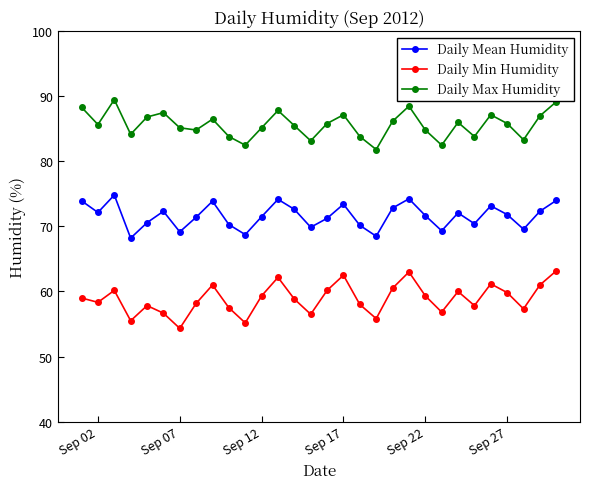

What is the value of the Daily Mean Humidity point at the 6th from the left?

72.3